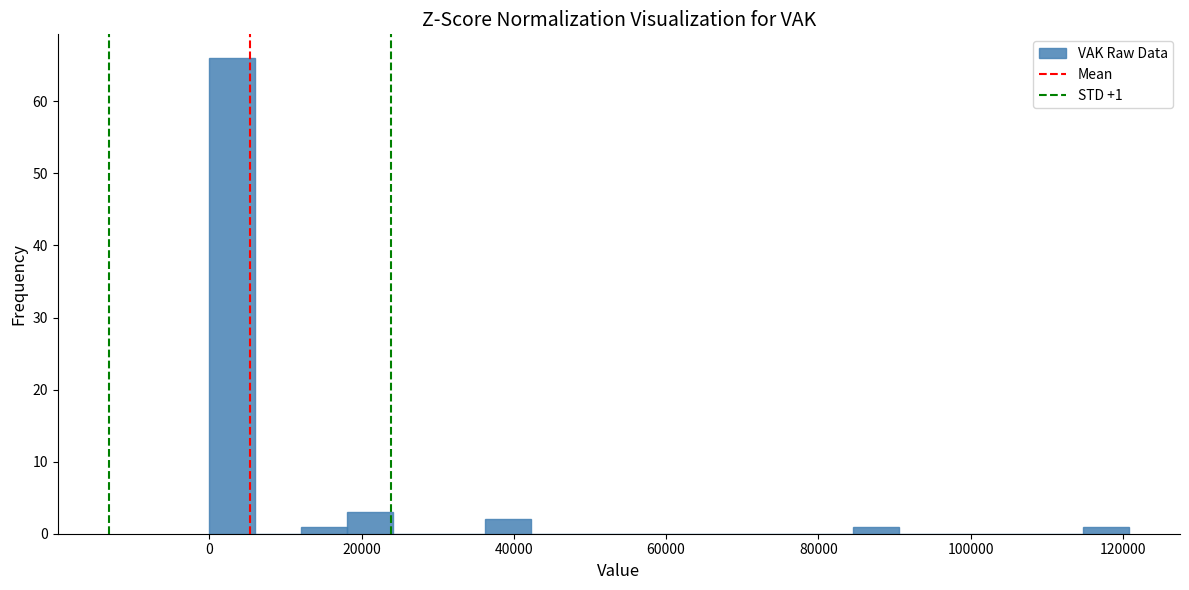

Read against the x-axis, roughly where is the centre of the tallest bar?

4000